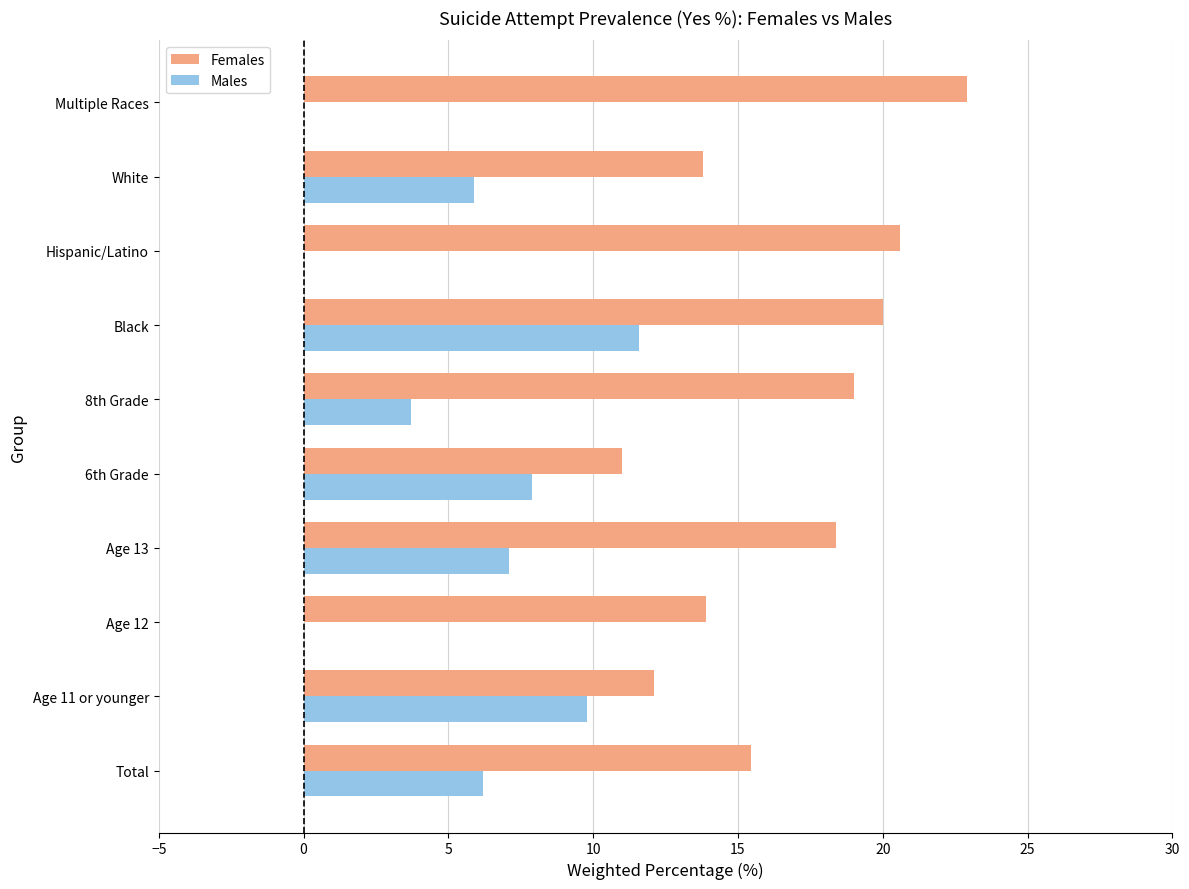

The value of Females at Hispanic/Latino is 12.8. True or false?

False